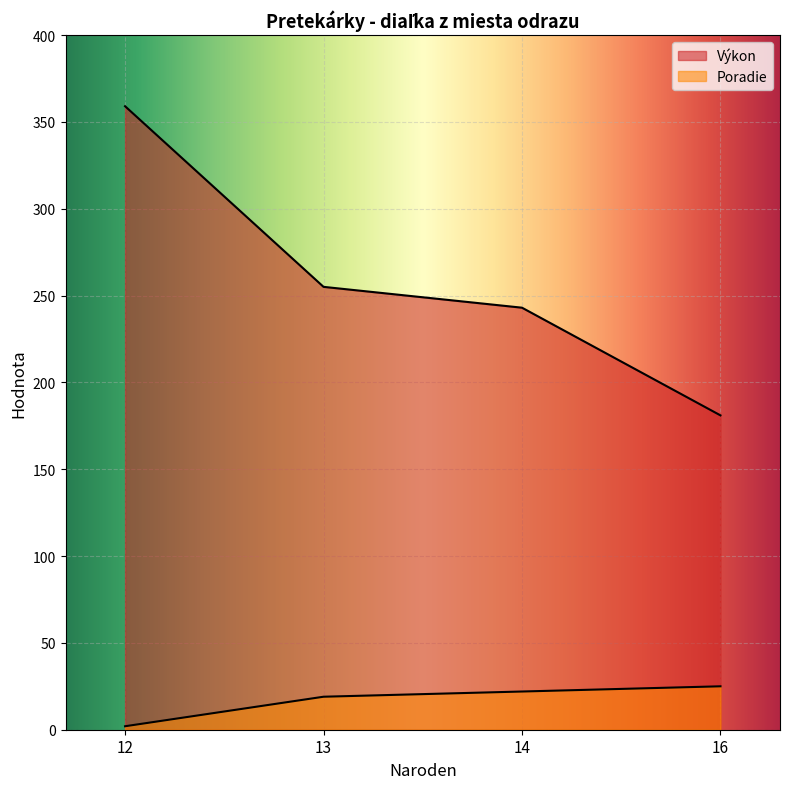

Which series changed the most between 12 and 13?

Výkon